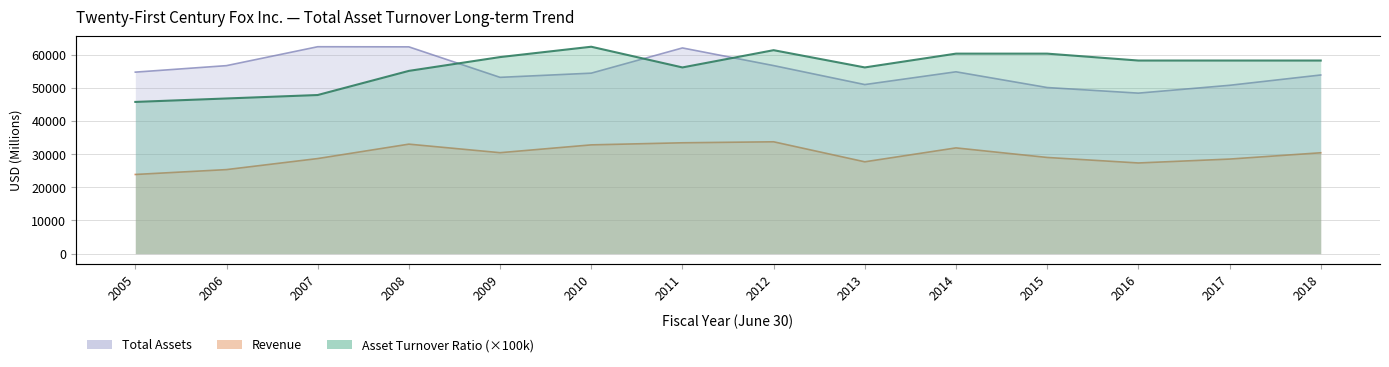

Which series has the largest range (max minus min)?

Asset Turnover Ratio